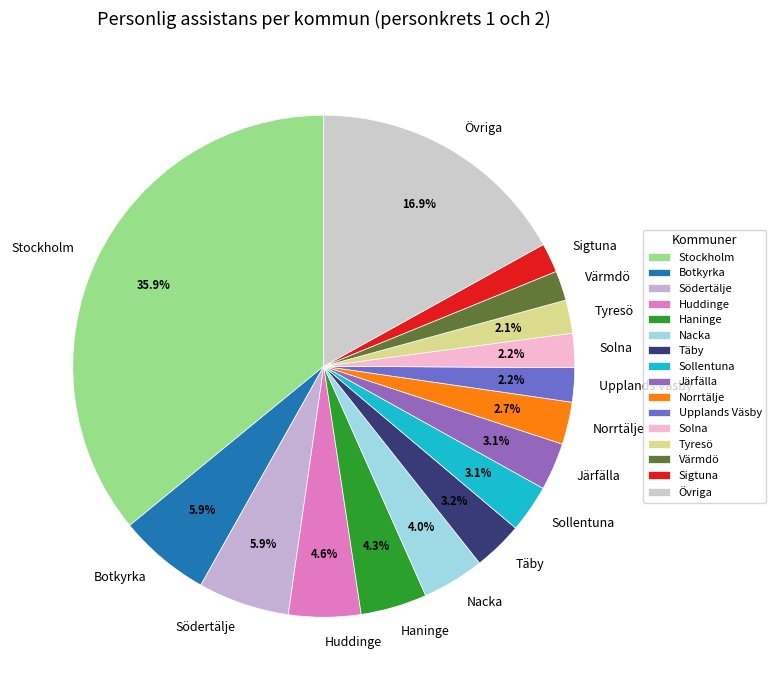

Count the number of slices in the pie.

16